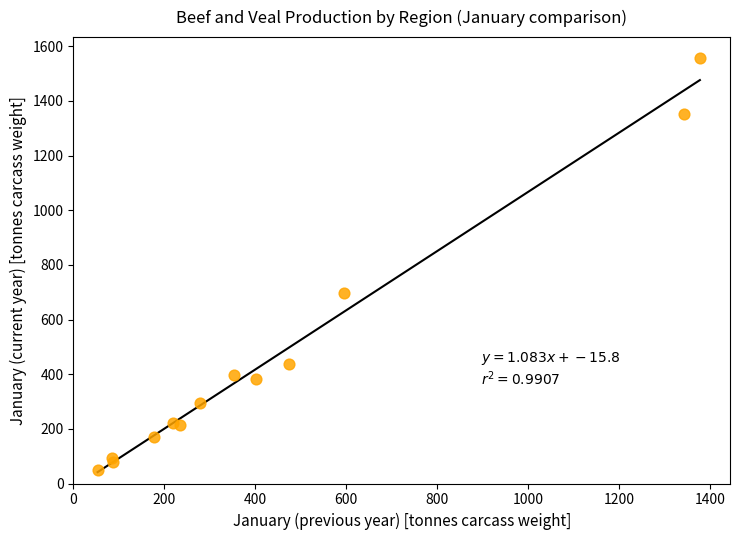

What Y value in the scatter plot is closest to 803?

696